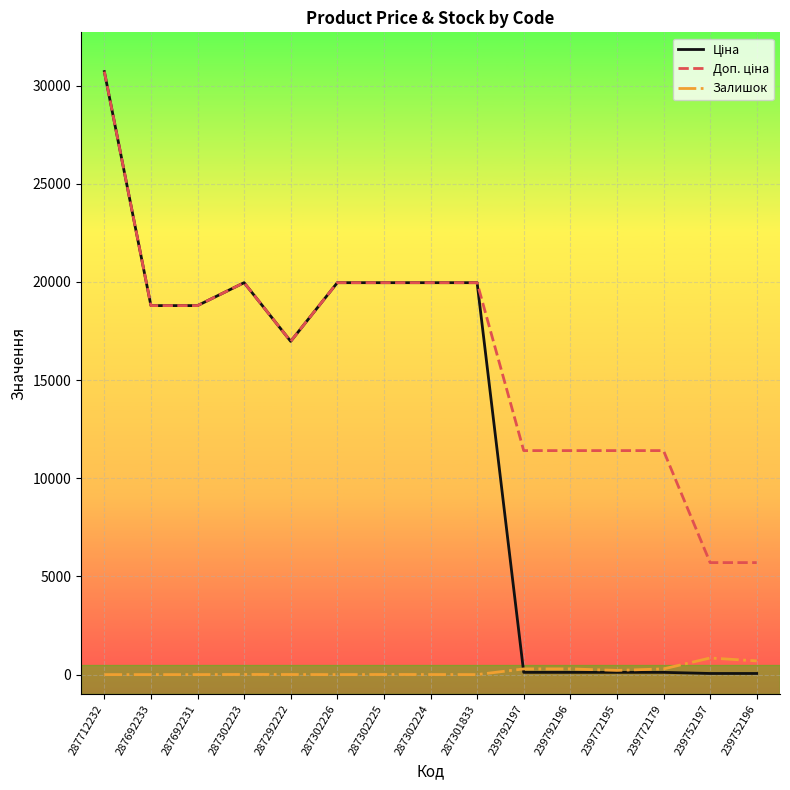

At which category is the sum across all series the highest?

287712232